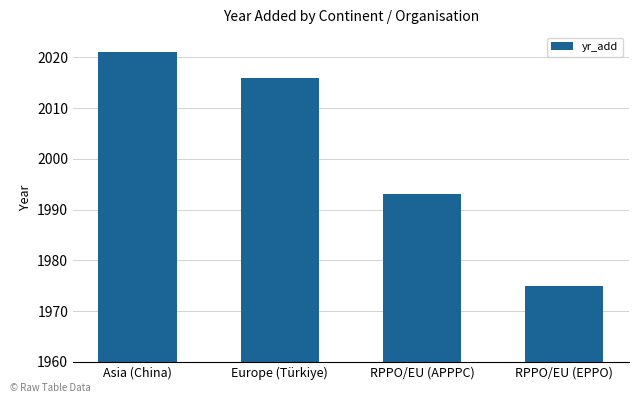

What is the approximate value at Asia (China), to the nearest 5?

2020